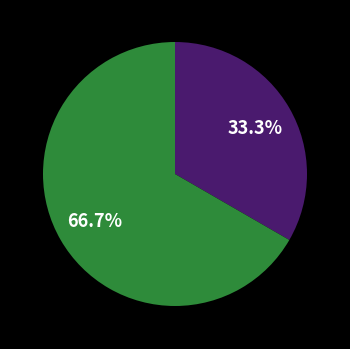

Is there a majority slice in this chart?

Yes